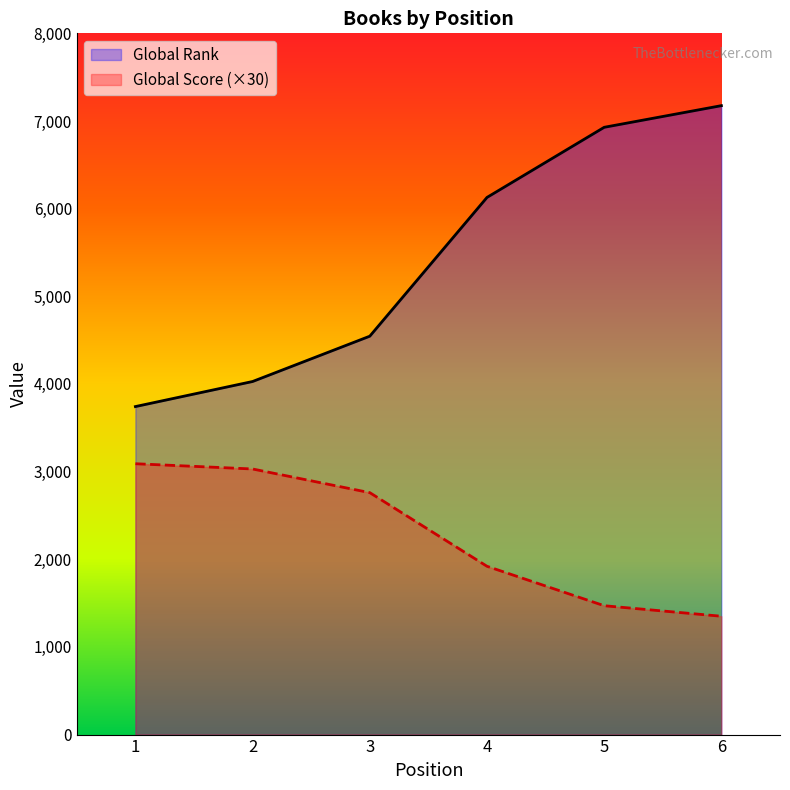

How many values in the Global Score series exceed 2760?

2